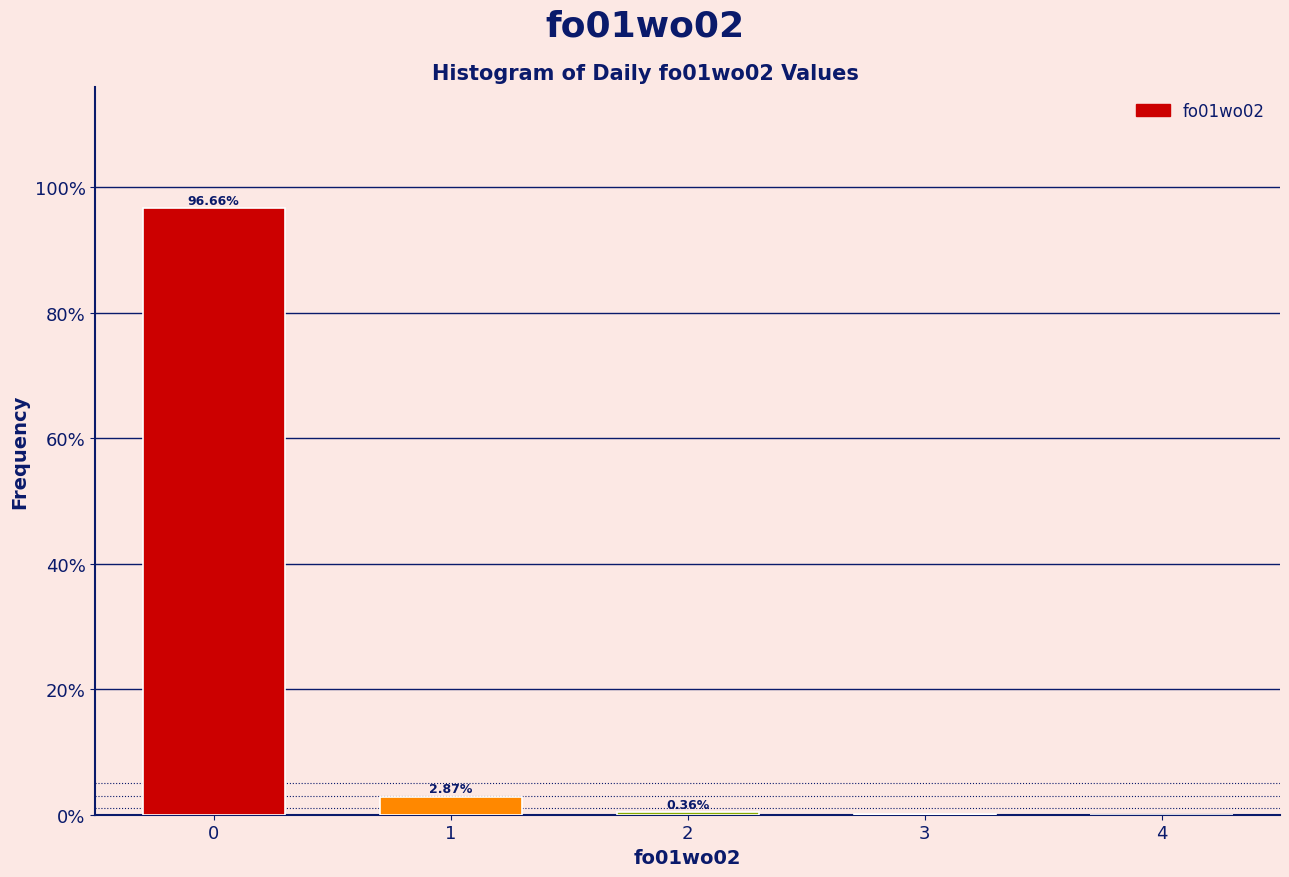

Are the bars horizontal?

No